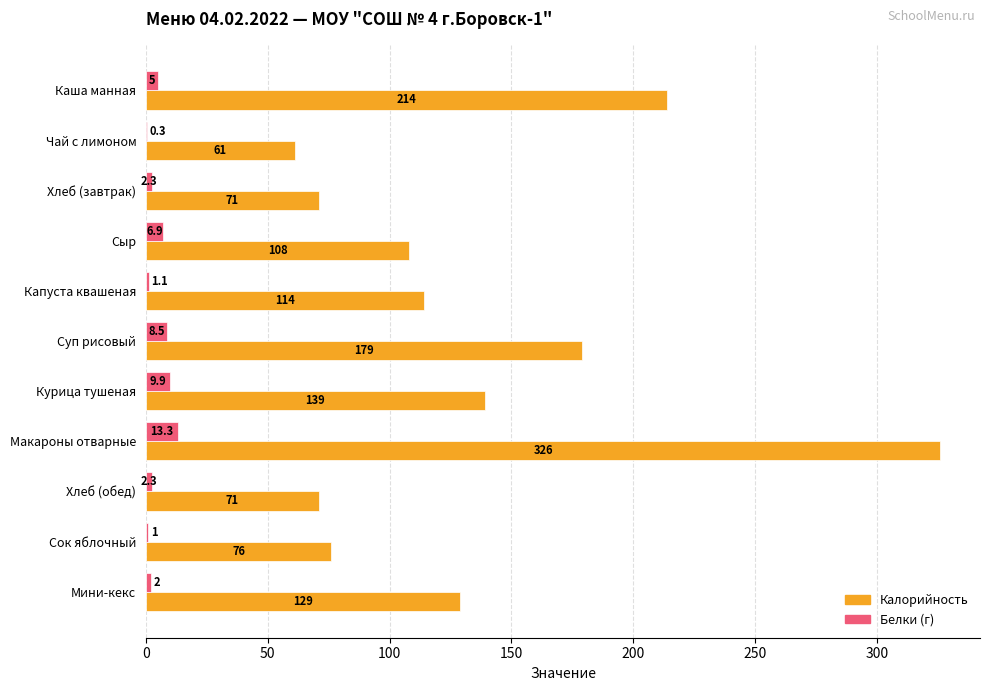

At which category is the sum across all series the highest?

Макароны отварные